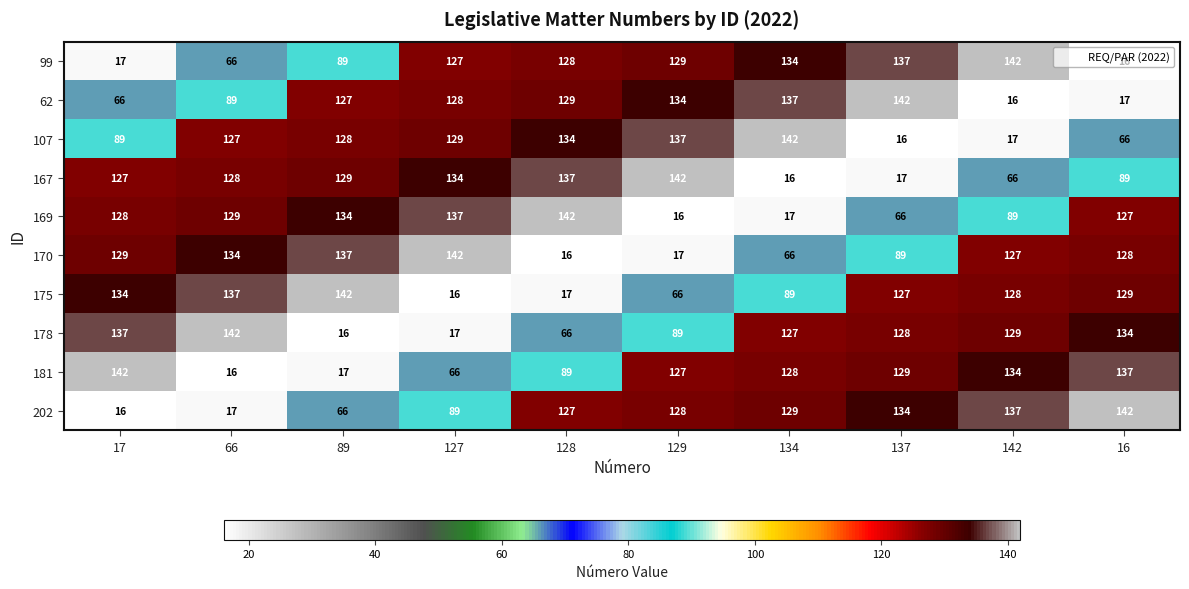

What is the maximum value for 169?

142